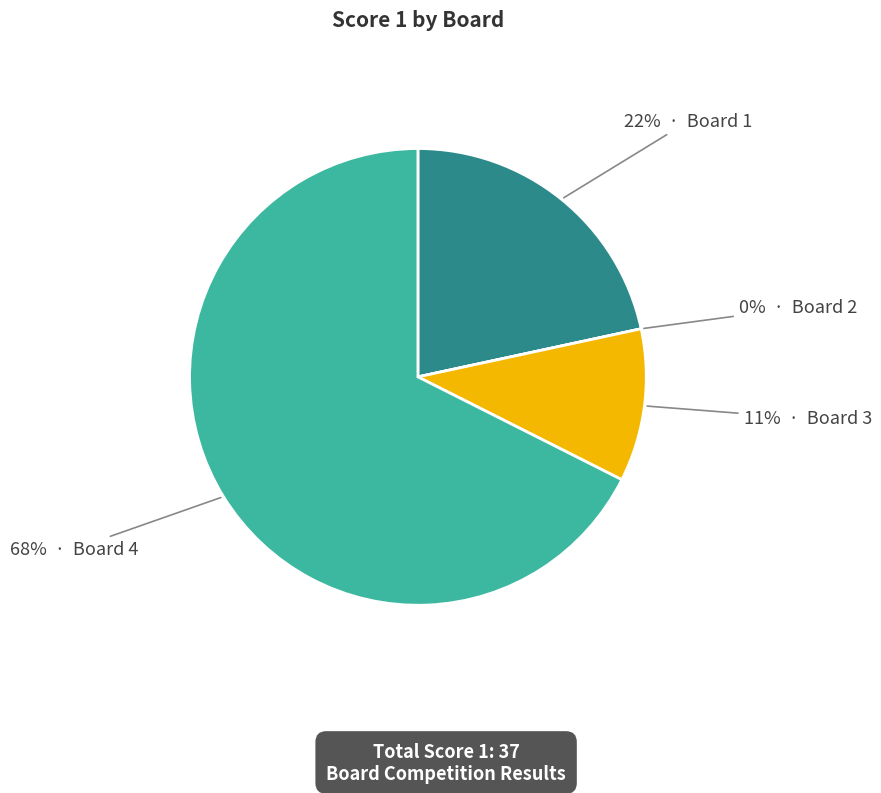

Do Board 3 and Board 1 together represent more than half of the pie?

No